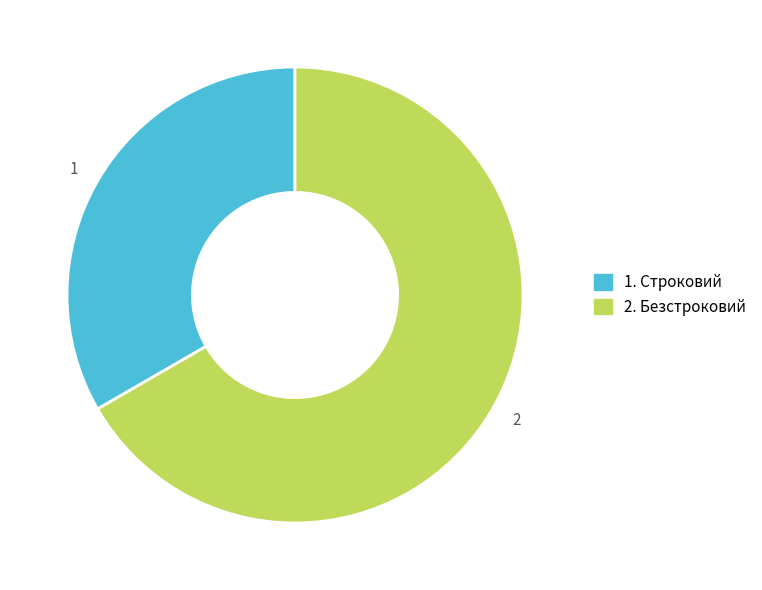

Count the number of slices in the pie.

2